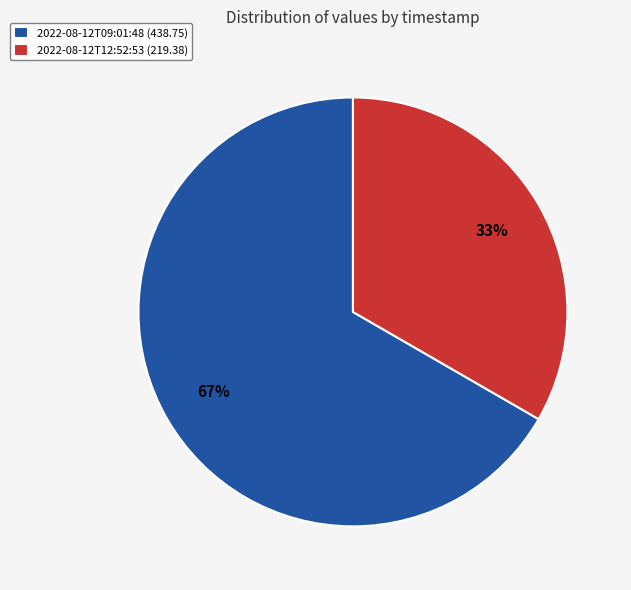

Is there any slice that represents more than half of the pie?

Yes